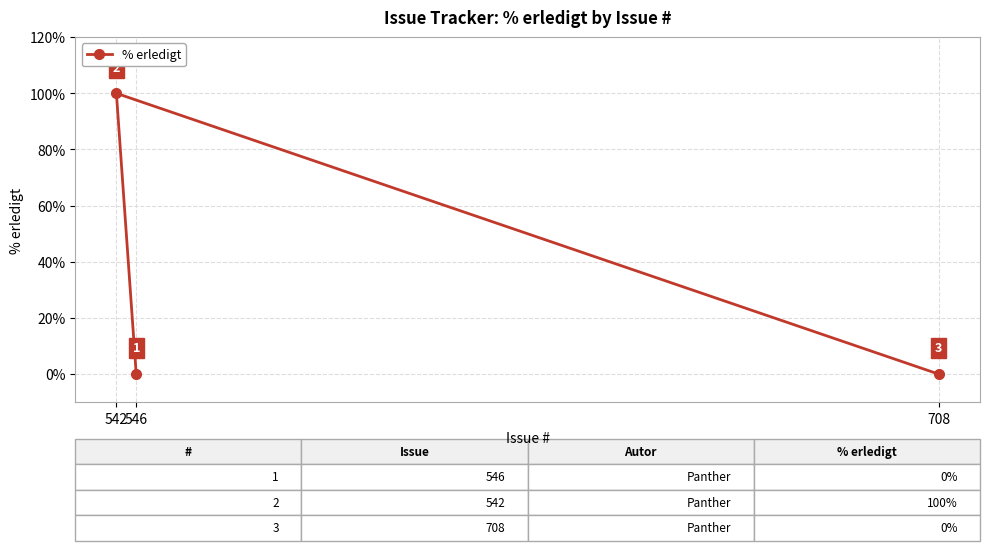

How many lines are shown in the chart?

1